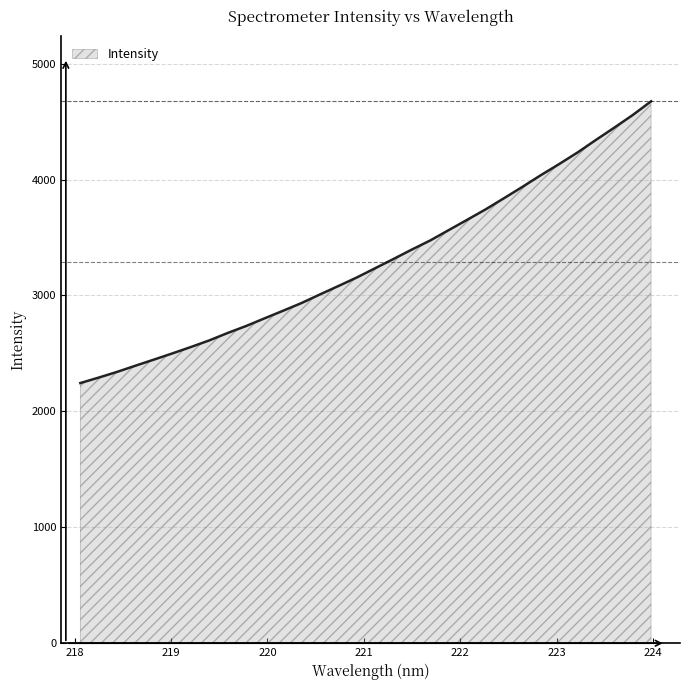

What is the smallest value displayed?

2244.4